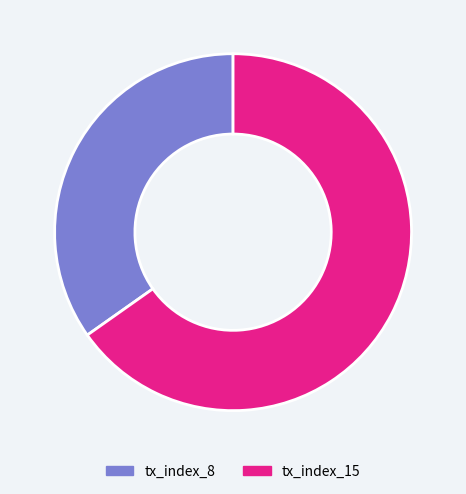

Between tx_index_15 and tx_index_8, which is larger?

tx_index_15